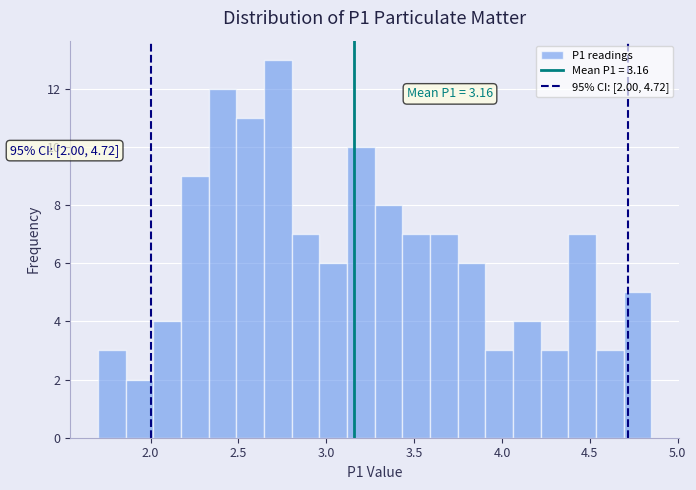

Read against the x-axis, roughly where is the centre of the tallest bar?

2.70